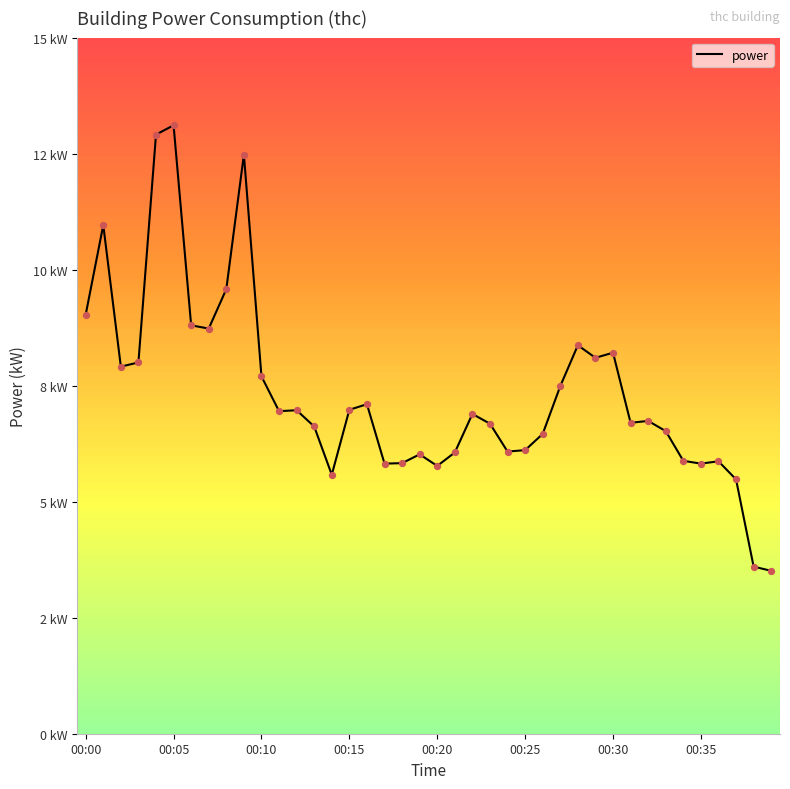

Is this an area chart (filled region under the line)?

No